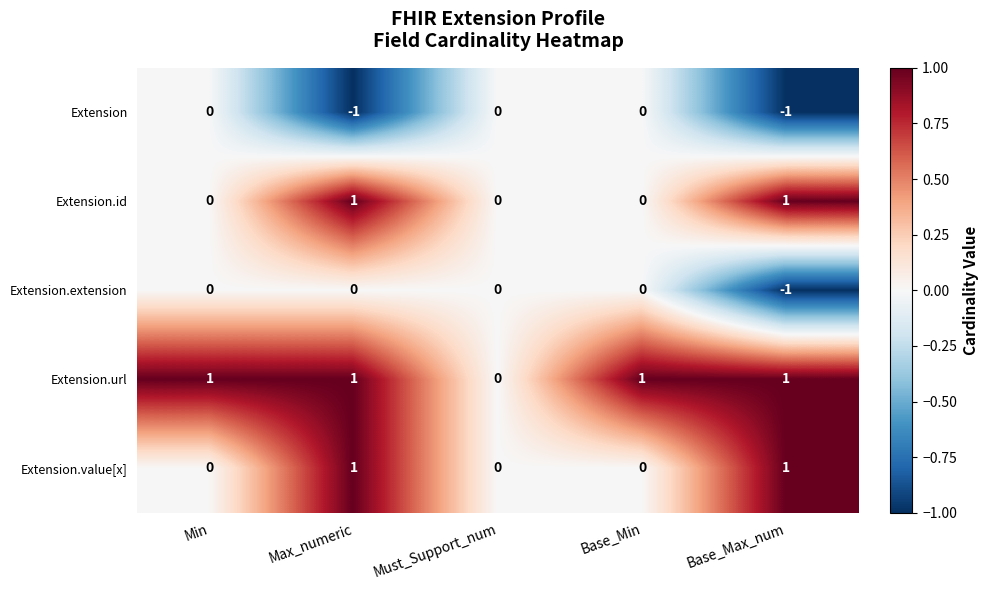

What is the total value across all series at Max_numeric?

2